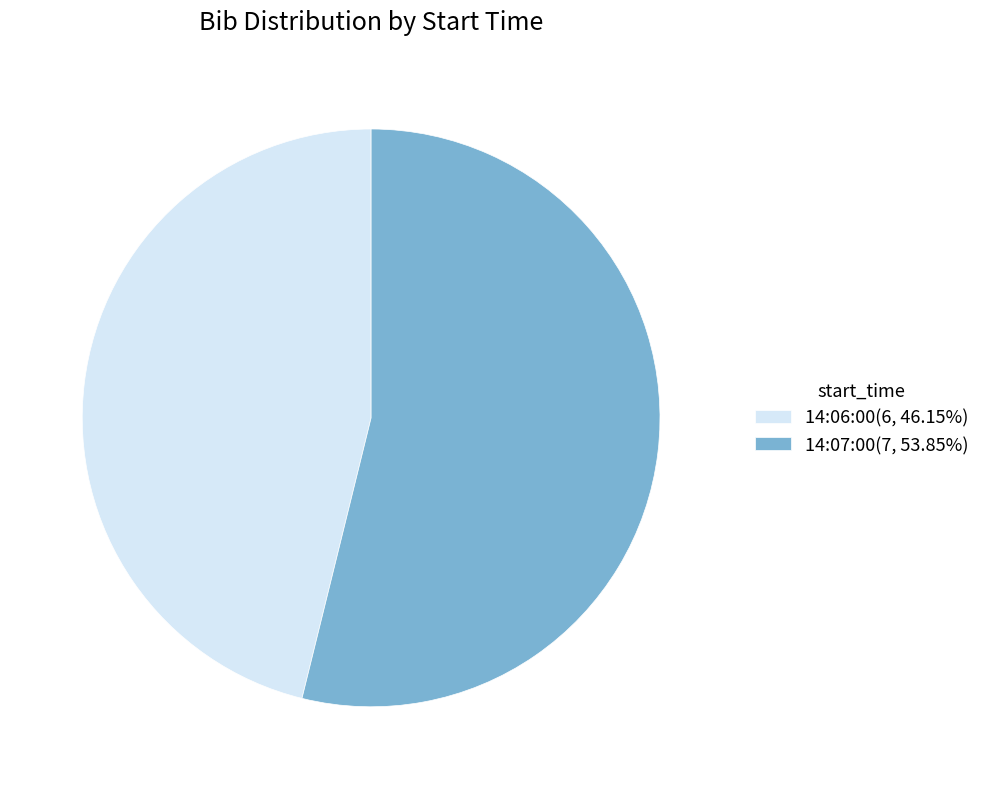

Combined, do 14:07:00 and 14:06:00 account for over 50%?

Yes